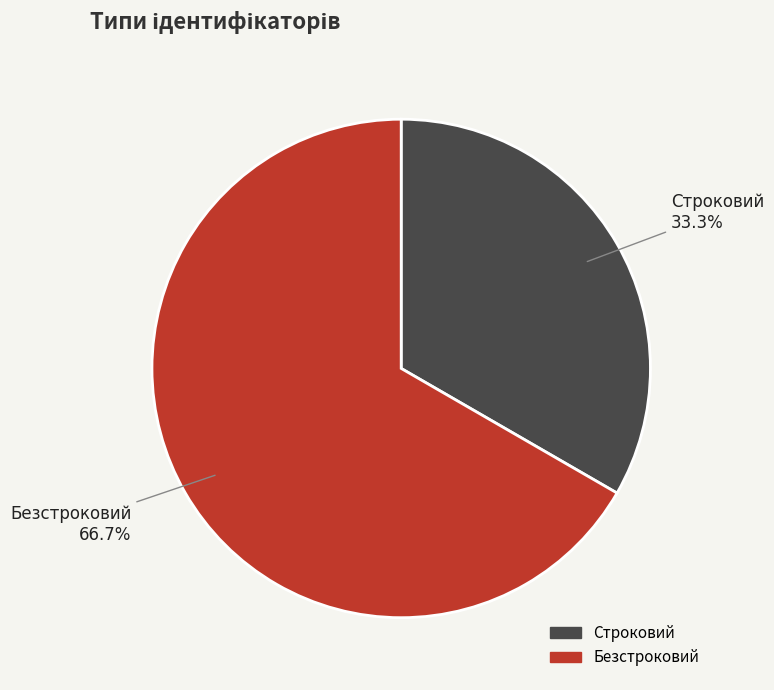

To the nearest percent, what is the combined percentage of Безстроковий and Строковий?

100%